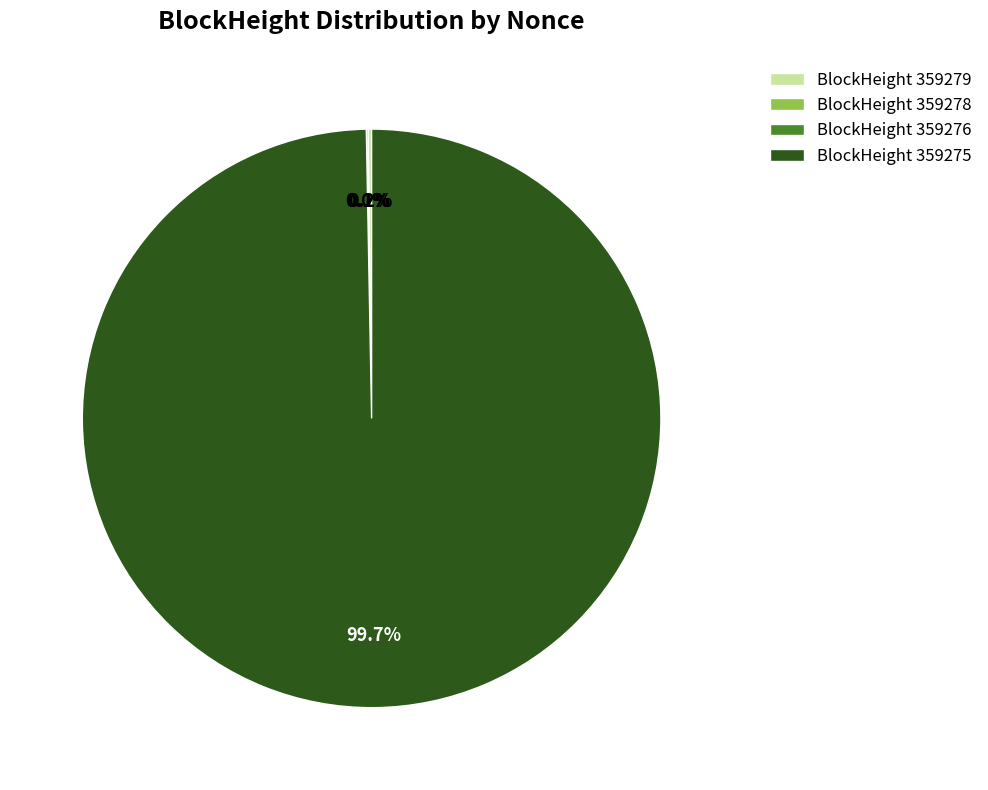

Does 359276 represent more than half of the total?

No